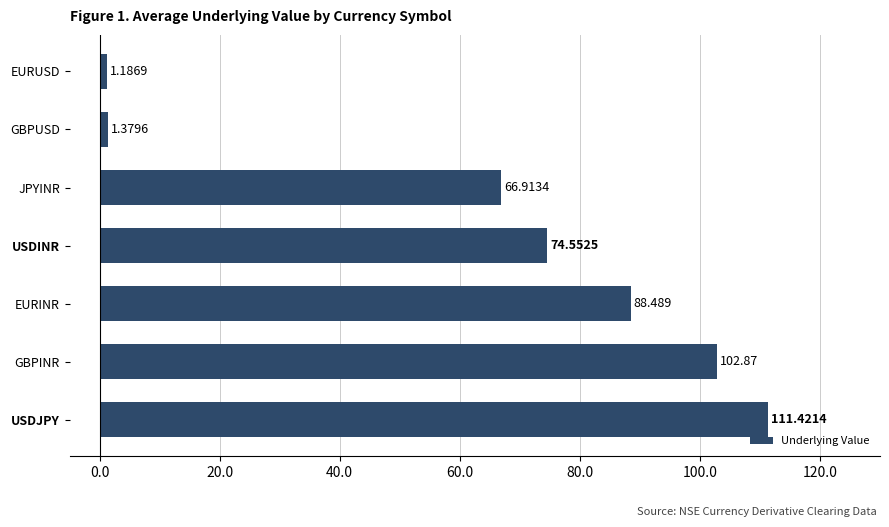

Where is the data nearest to the value 56?

JPYINR